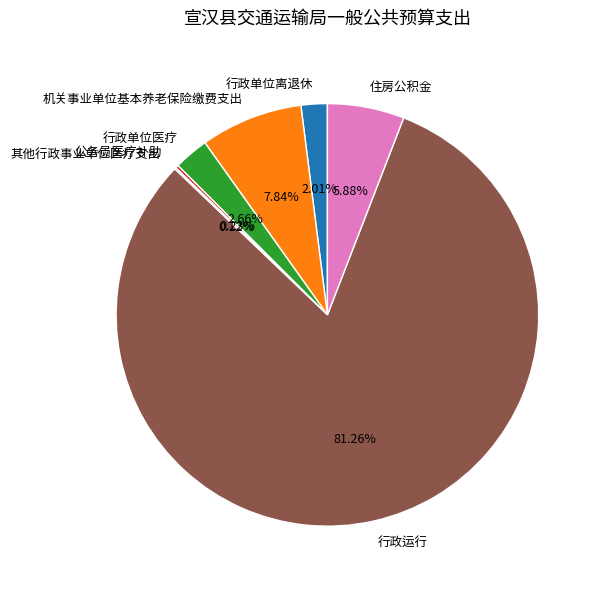

Approximately how many times larger is the value at 行政单位离退休 compared to 机关事业单位基本养老保险缴费支出?

0.3